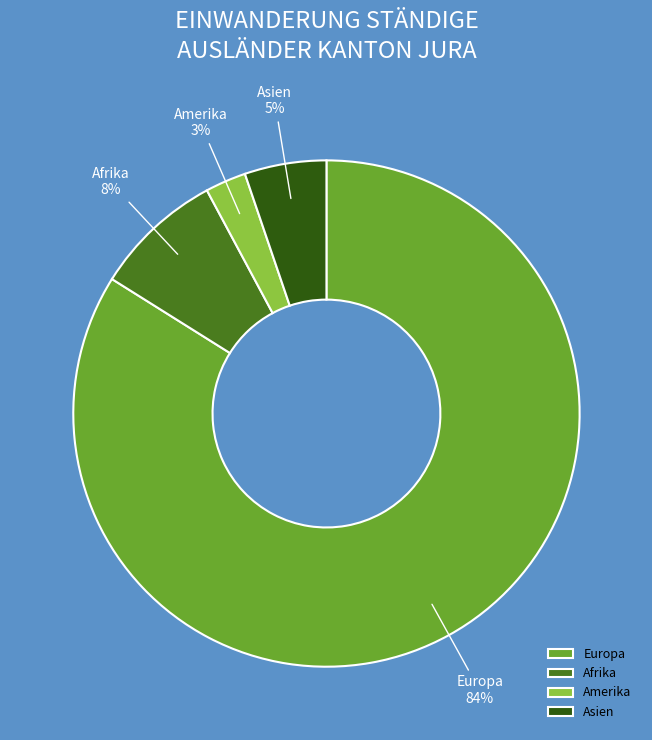

Combined, do Amerika and Asien account for over 50%?

No